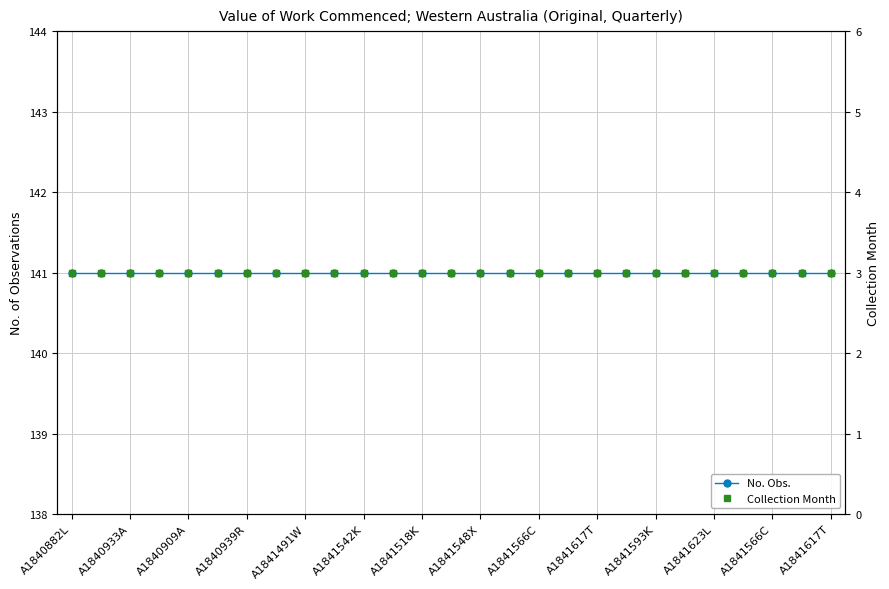

What is the label of the 14th point from the right?

A1841617T